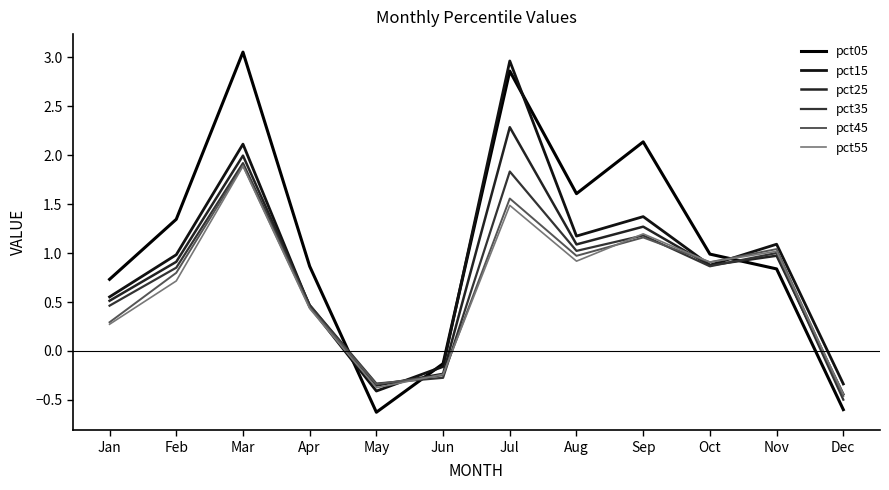

At which category does the chart reach its peak across all series?

Mar